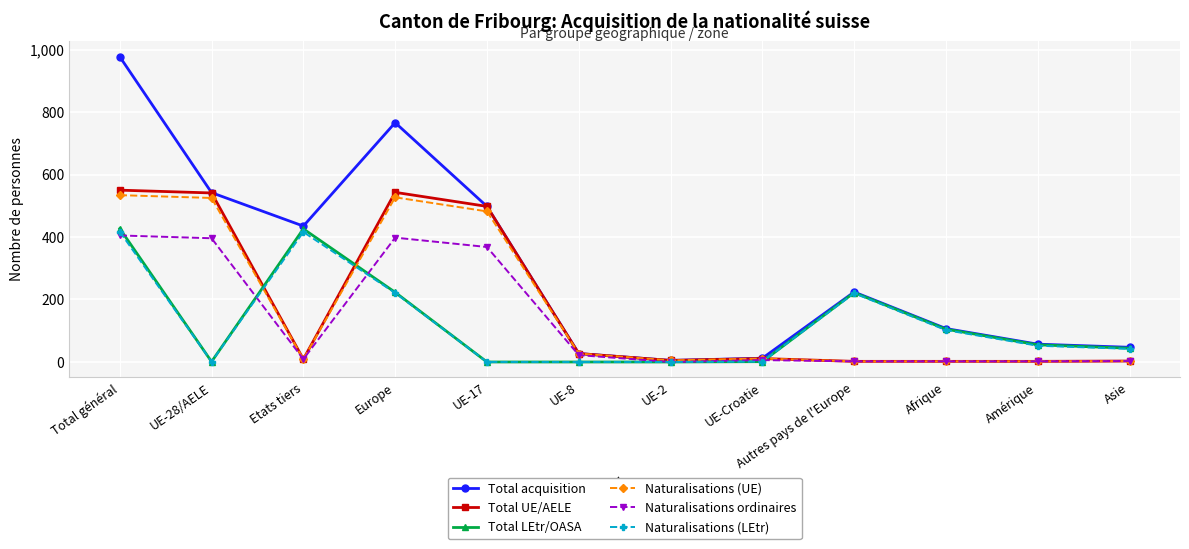

What is the label of the 6th point from the right?

UE-2